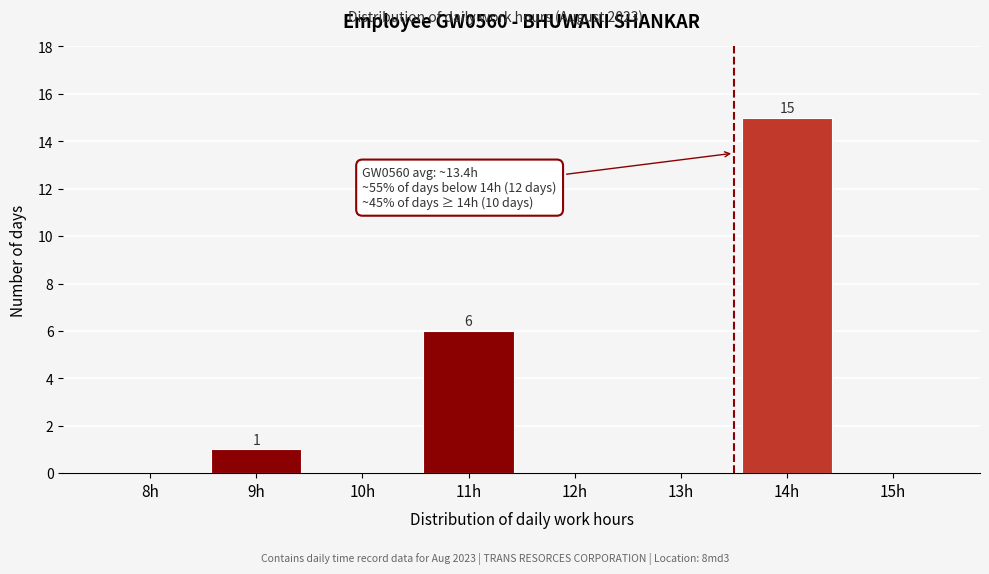

Reading right to left, list all the values displayed in this chart.

15h=0	14h=15	13h=0	12h=0	11h=6	10h=0	9h=1	8h=0